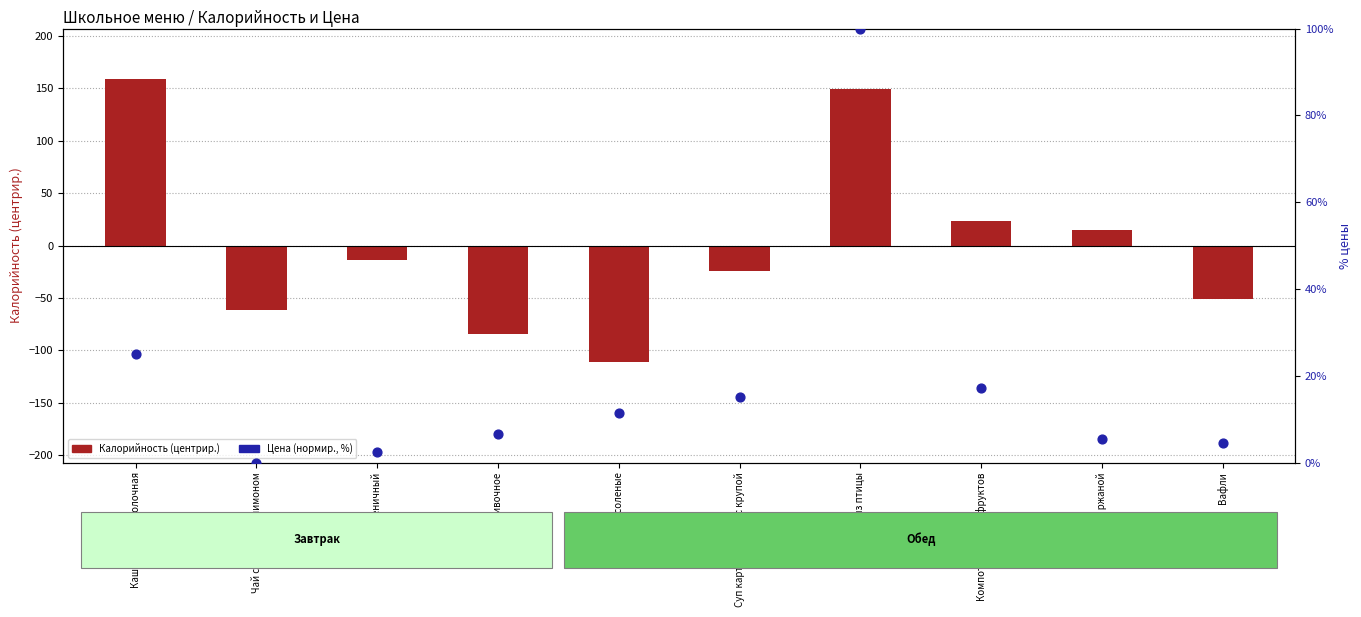

Which series has the largest total across all categories?

Цена (нормир., %)